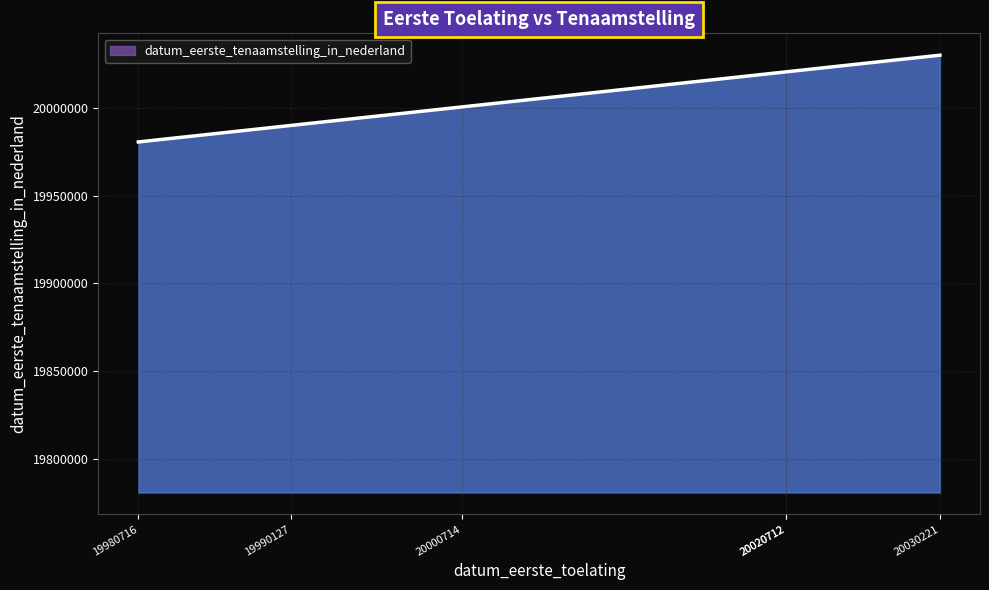

Between 19980716 and 20020712, which is larger?

20020712